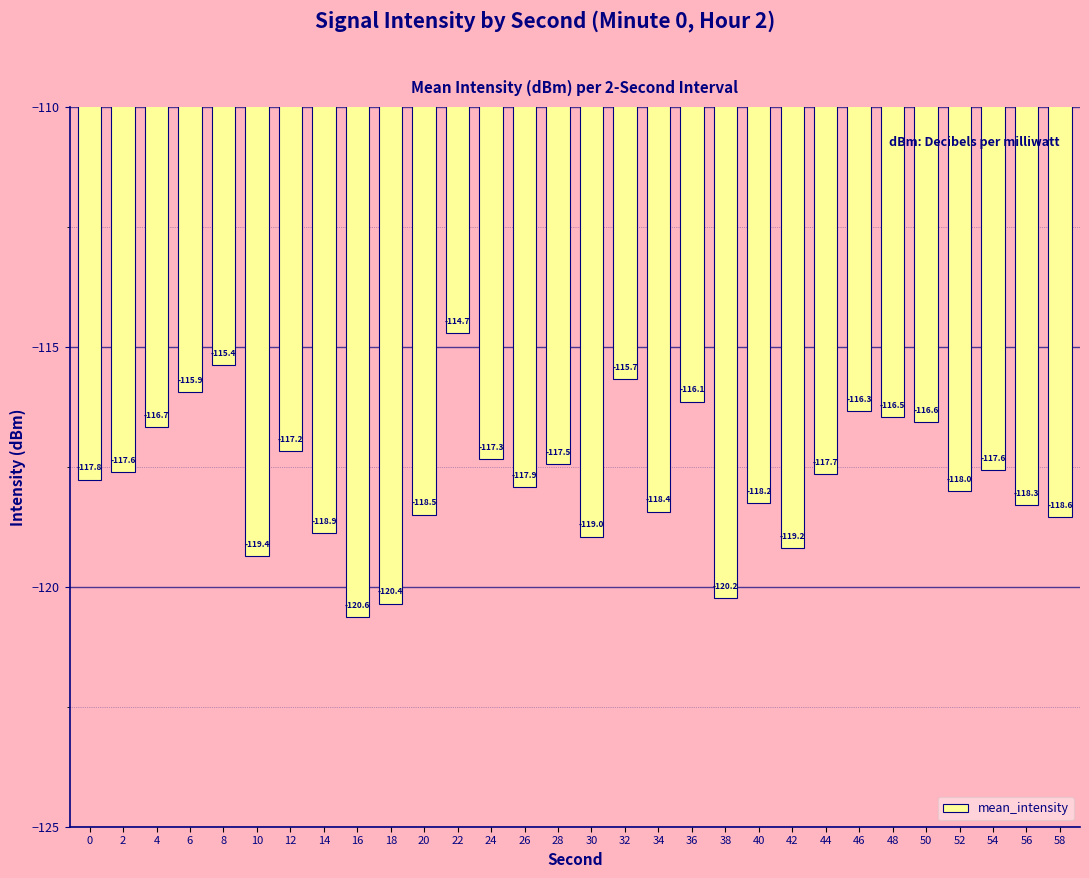

At which category does the chart reach its peak across all series?

22